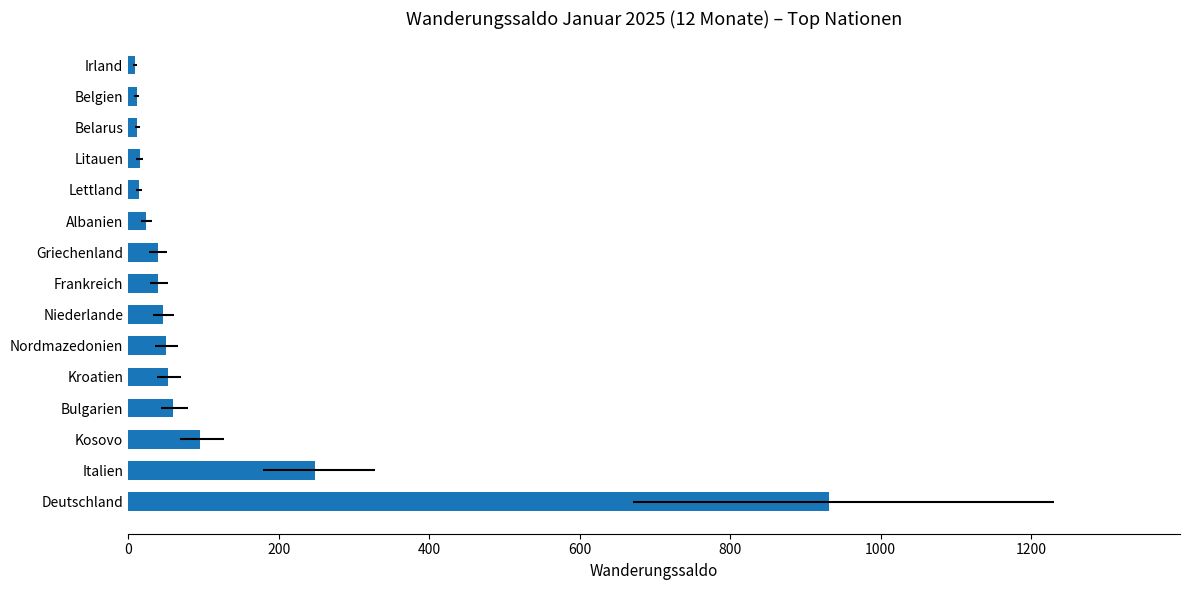

What is the sum of all values?

1649